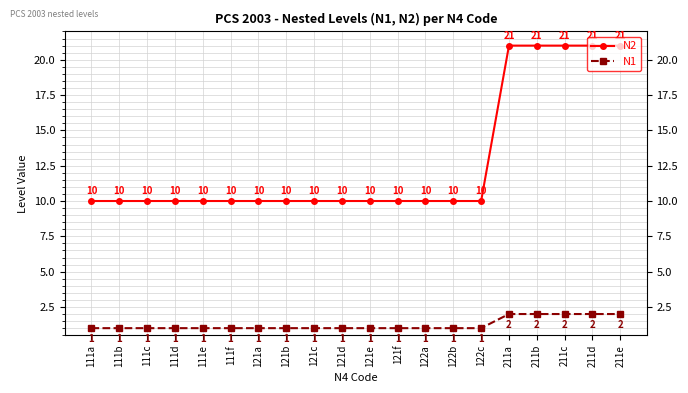

At how many categories does at least one series exceed 16?

5